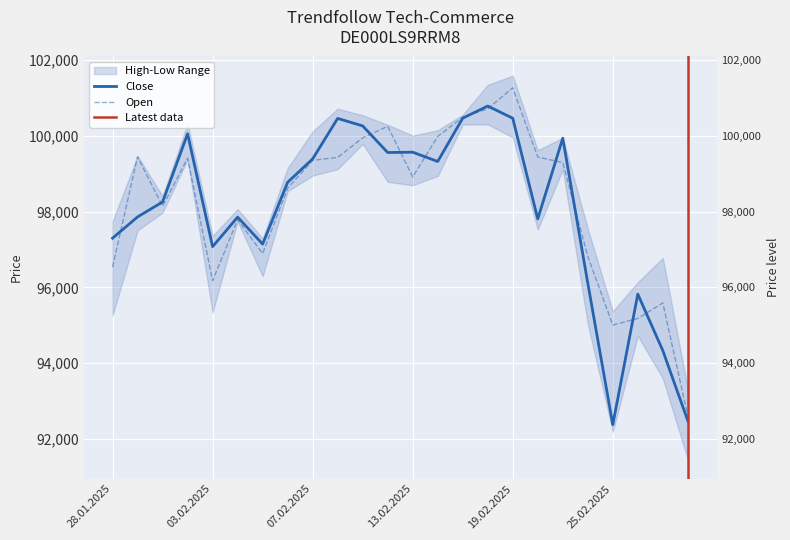

At which category does the chart reach its minimum across all series?

25.02.2025